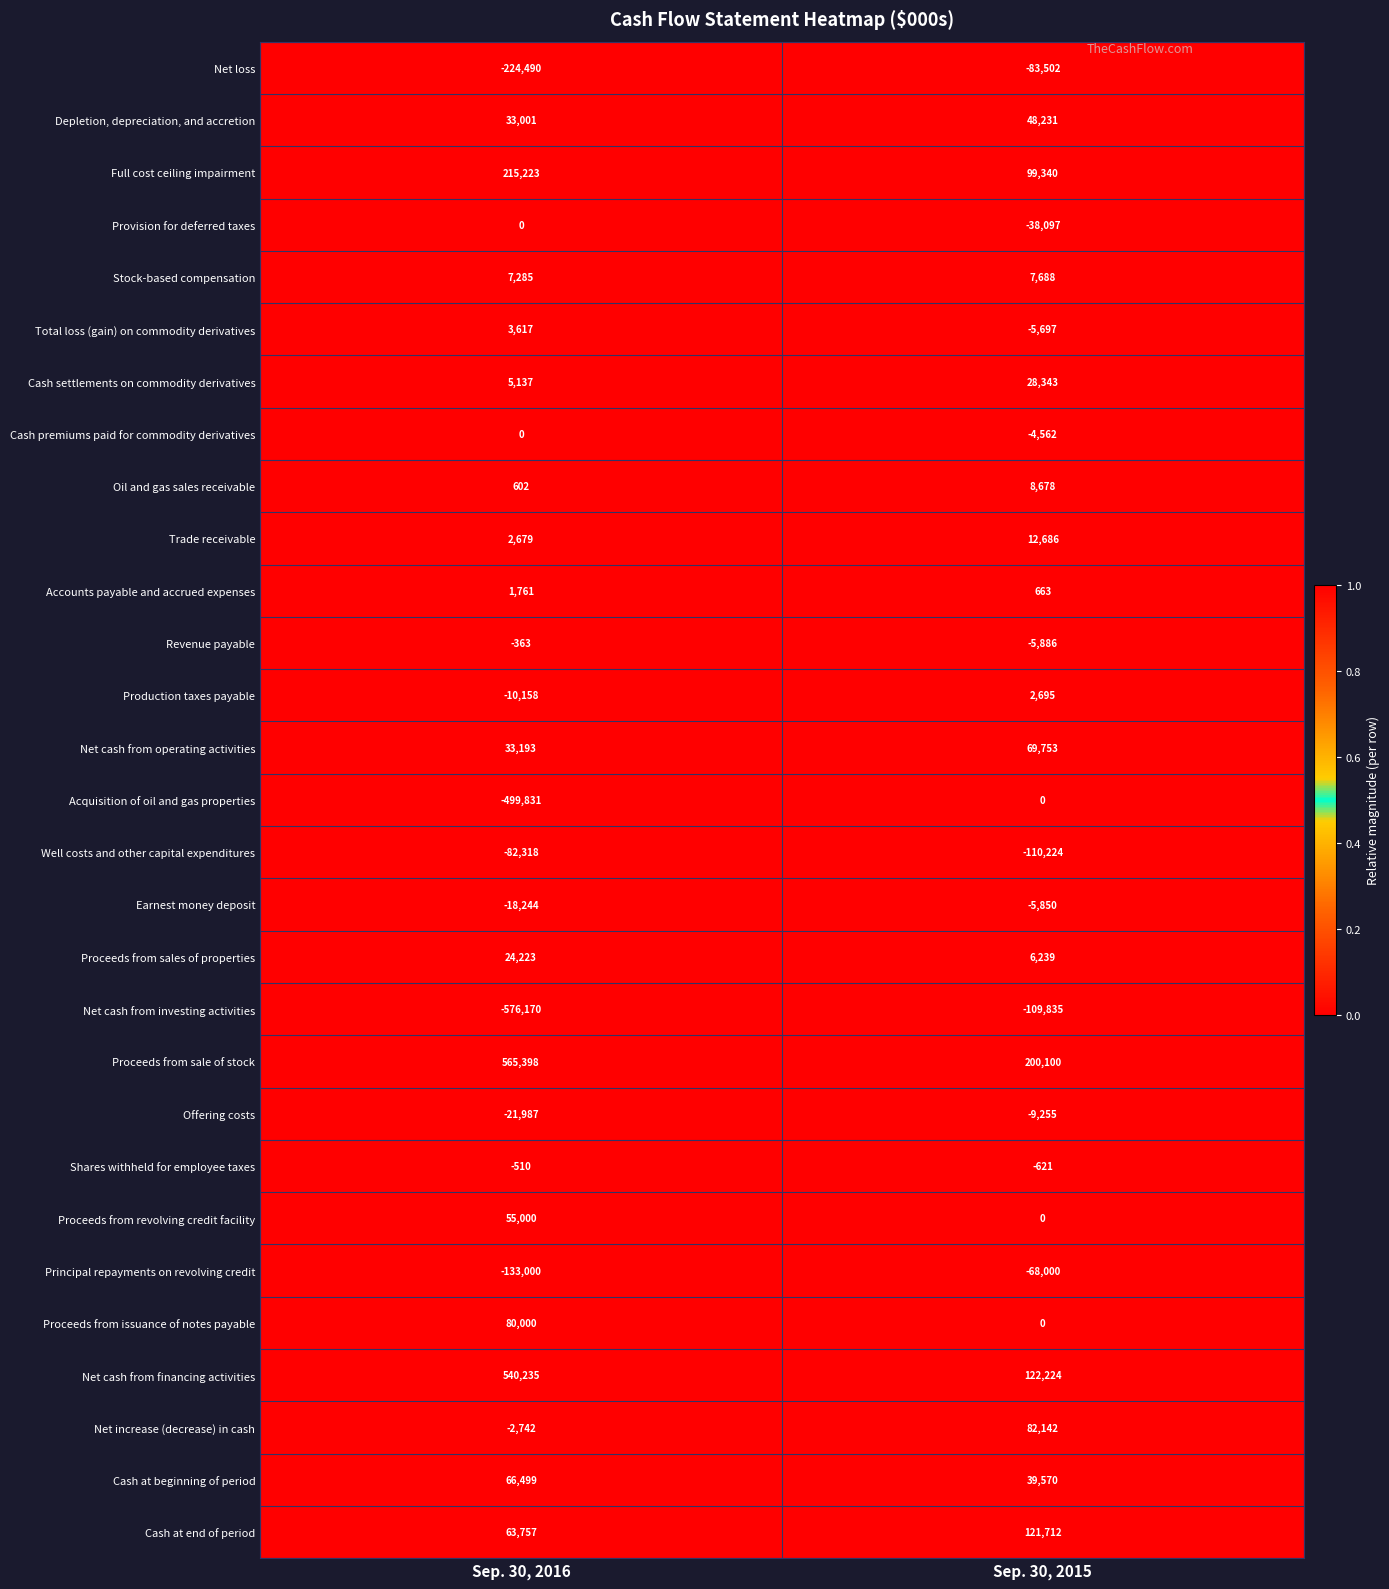

What is the total value across all series at Sep. 30, 2015?

408535